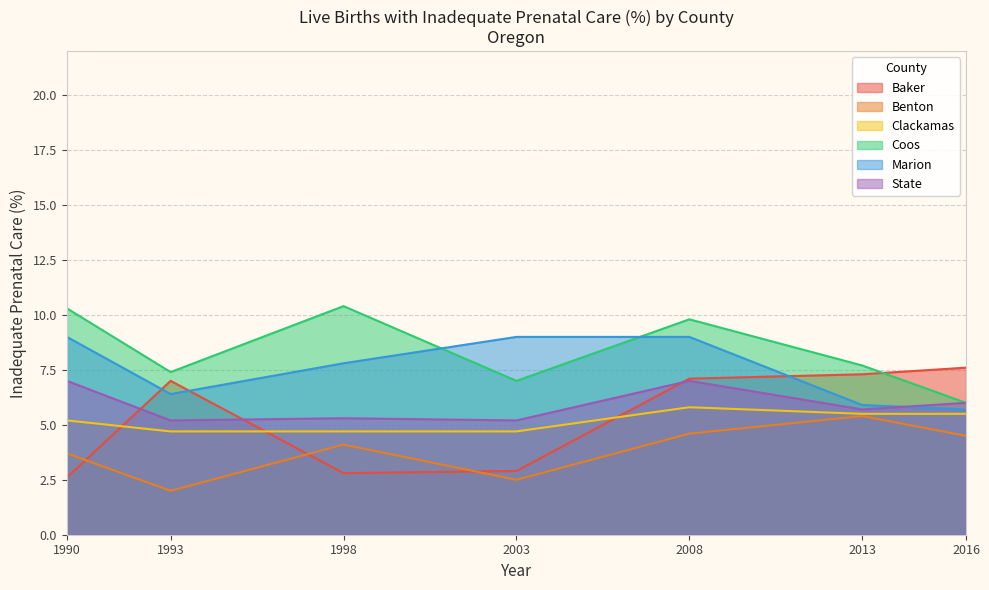

Is the value of Clackamas at 1998 greater than the value of Baker at 2013?

No